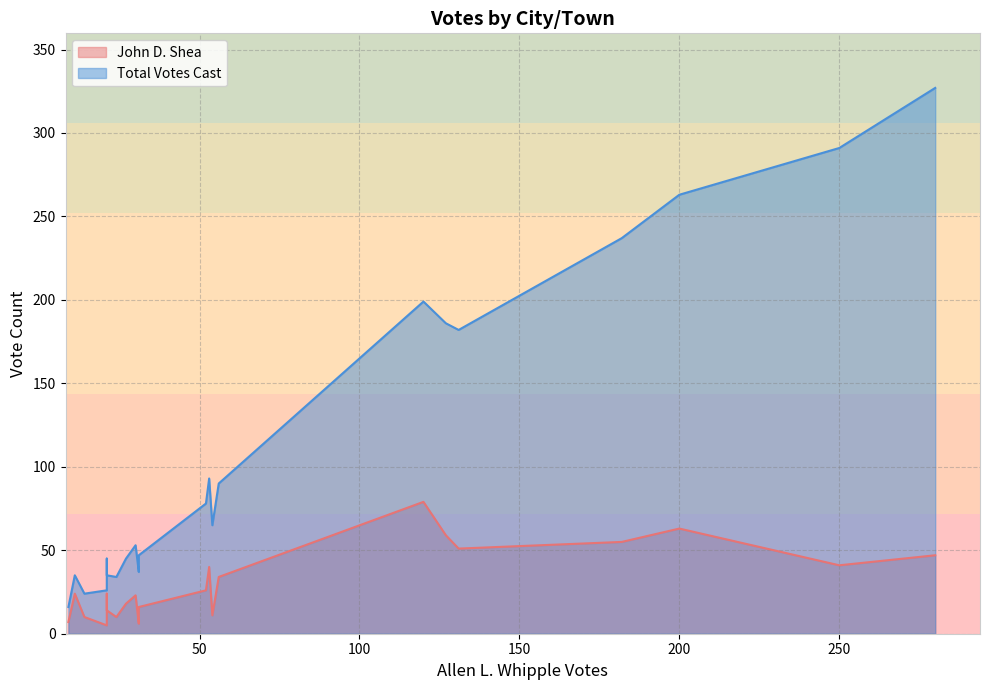

What are all the series names shown in the legend?

John D. Shea, Total Votes Cast